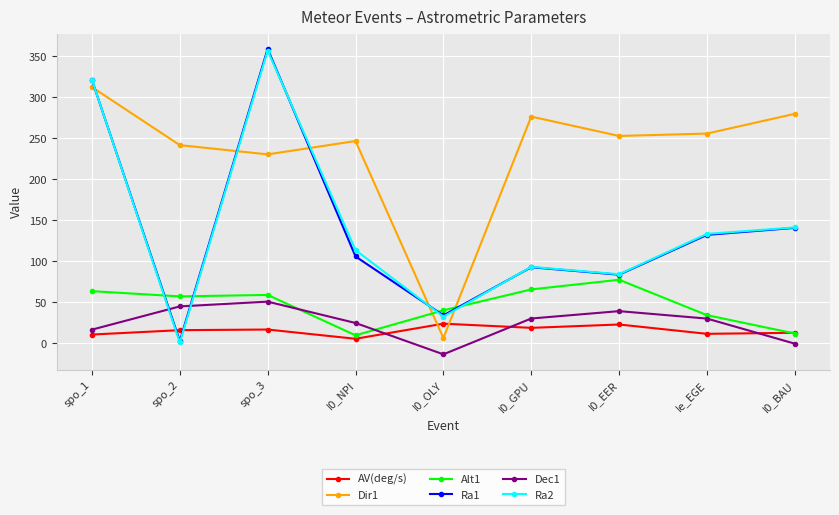

At which category does Ra2 reach its first local valley?

spo_2